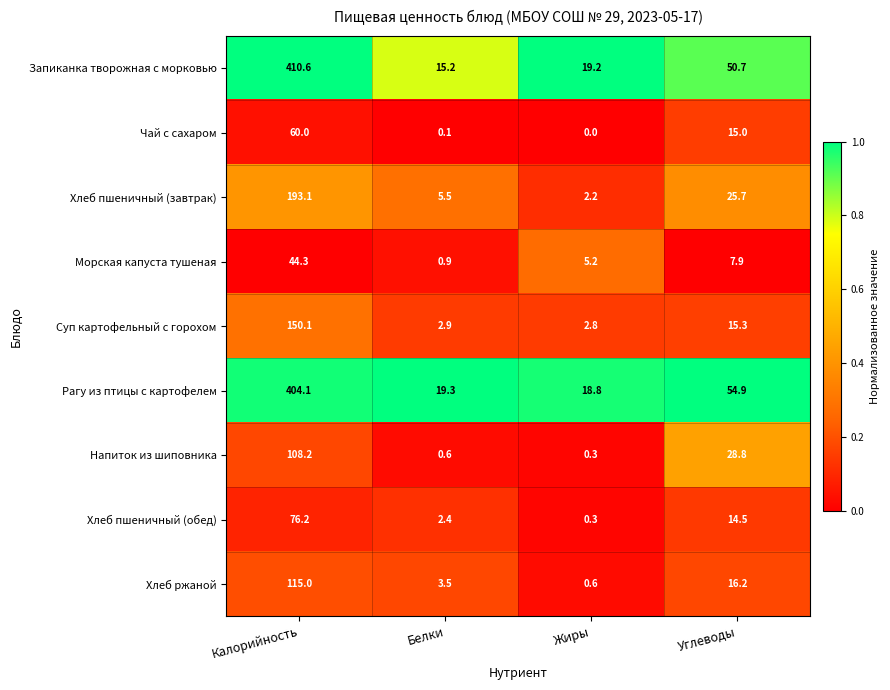

Which series has the largest range (max minus min)?

Запиканка творожная с морковью